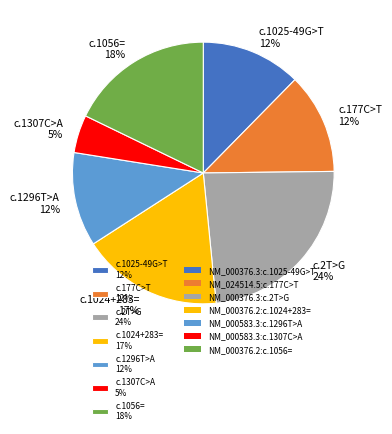

How many segments does this pie chart have?

7